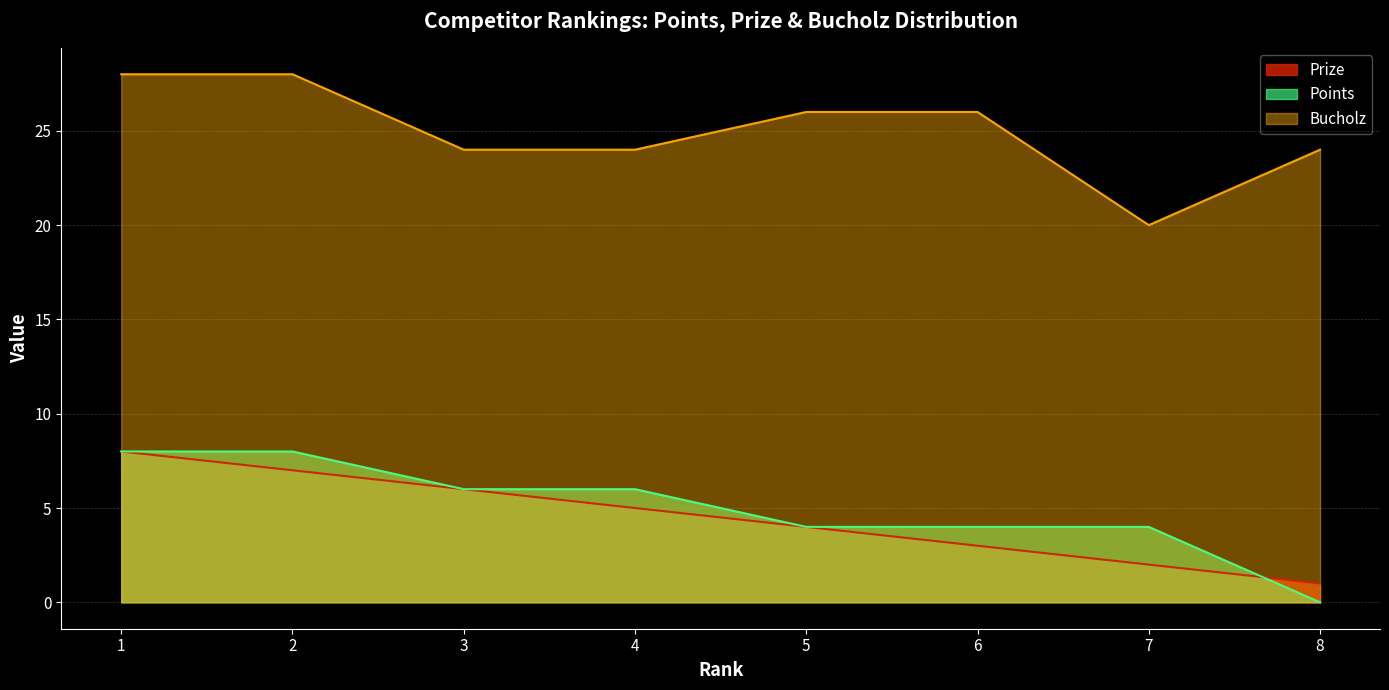

What is the sum of the Points values at 7 and 8?

4